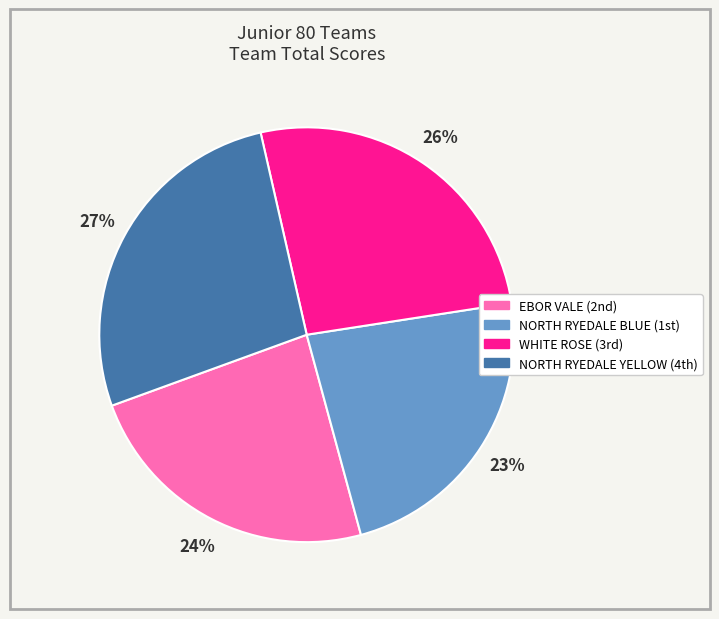

Is there a majority slice in this chart?

No